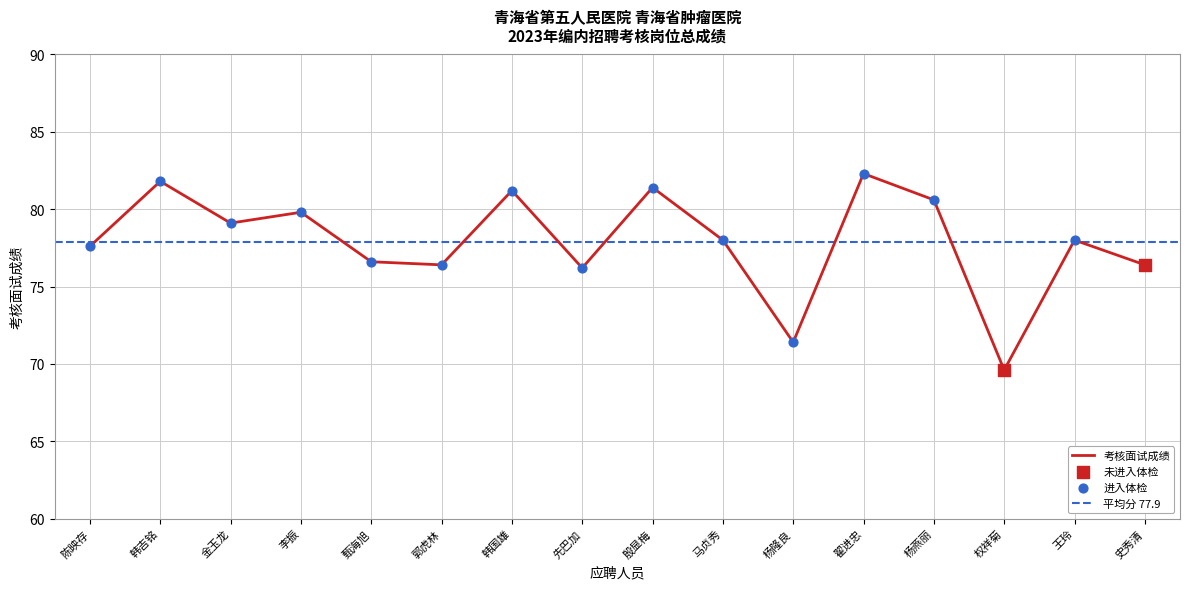

What is the change in value from 杨燕丽 to 王玲?

-2.6